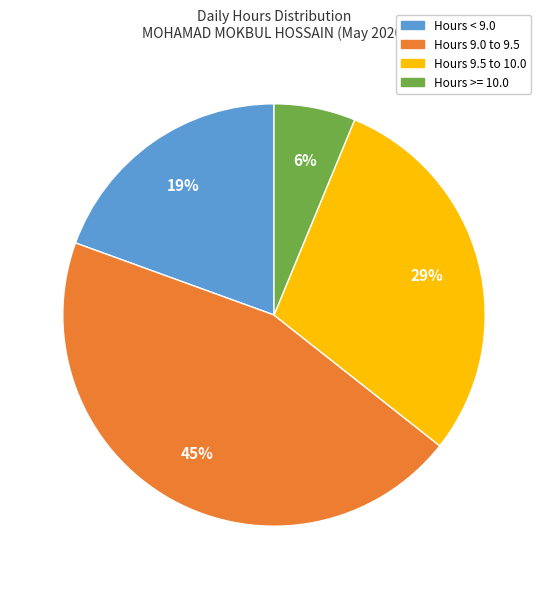

To the nearest percent, what is the average slice percentage?

25%